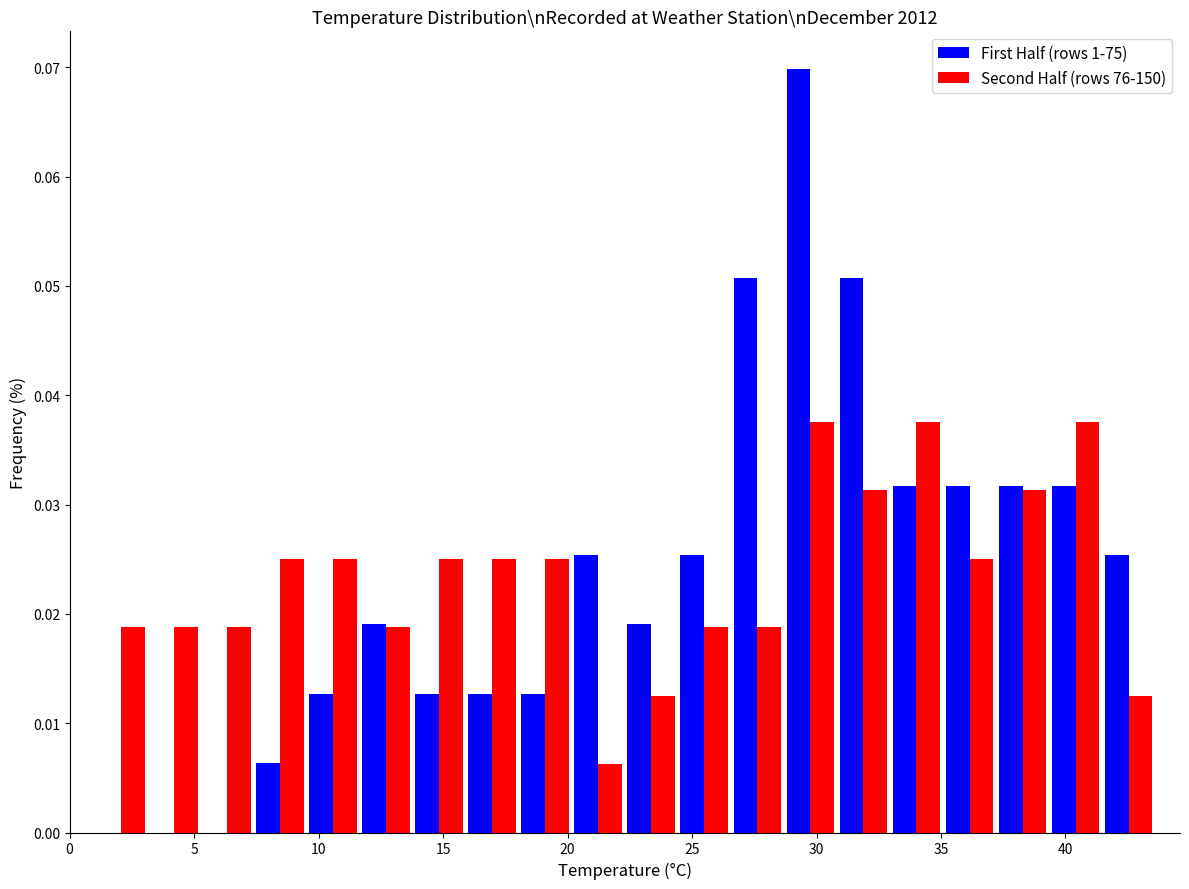

Reading left to right, transcribe this chart: for each range on the x-axis, give the height of each series' bar. Neither the bar edges nor the heights are printed on the chart, so give them approximately, as read against the axes.

1.0 to 3.0: First Half (rows 1-75)=0	Second Half (rows 76-150)=0.019
3.0 to 5.5: First Half (rows 1-75)=0	Second Half (rows 76-150)=0.019
5.5 to 7.5: First Half (rows 1-75)=0	Second Half (rows 76-150)=0.019
7.5 to 9.5: First Half (rows 1-75)=0.006	Second Half (rows 76-150)=0.025
9.5 to 11.5: First Half (rows 1-75)=0.013	Second Half (rows 76-150)=0.025
11.5 to 14.0: First Half (rows 1-75)=0.019	Second Half (rows 76-150)=0.019
14.0 to 16.0: First Half (rows 1-75)=0.013	Second Half (rows 76-150)=0.025
16.0 to 18.0: First Half (rows 1-75)=0.013	Second Half (rows 76-150)=0.025
18.0 to 20.0: First Half (rows 1-75)=0.013	Second Half (rows 76-150)=0.025
20.0 to 22.5: First Half (rows 1-75)=0.025	Second Half (rows 76-150)=0.006
22.5 to 24.5: First Half (rows 1-75)=0.019	Second Half (rows 76-150)=0.013
24.5 to 26.5: First Half (rows 1-75)=0.025	Second Half (rows 76-150)=0.019
26.5 to 28.5: First Half (rows 1-75)=0.051	Second Half (rows 76-150)=0.019
28.5 to 31.0: First Half (rows 1-75)=0.070	Second Half (rows 76-150)=0.038
31.0 to 33.0: First Half (rows 1-75)=0.051	Second Half (rows 76-150)=0.031
33.0 to 35.0: First Half (rows 1-75)=0.032	Second Half (rows 76-150)=0.038
35.0 to 37.0: First Half (rows 1-75)=0.032	Second Half (rows 76-150)=0.025
37.0 to 39.5: First Half (rows 1-75)=0.032	Second Half (rows 76-150)=0.031
39.5 to 41.5: First Half (rows 1-75)=0.032	Second Half (rows 76-150)=0.038
41.5 to 43.5: First Half (rows 1-75)=0.025	Second Half (rows 76-150)=0.013